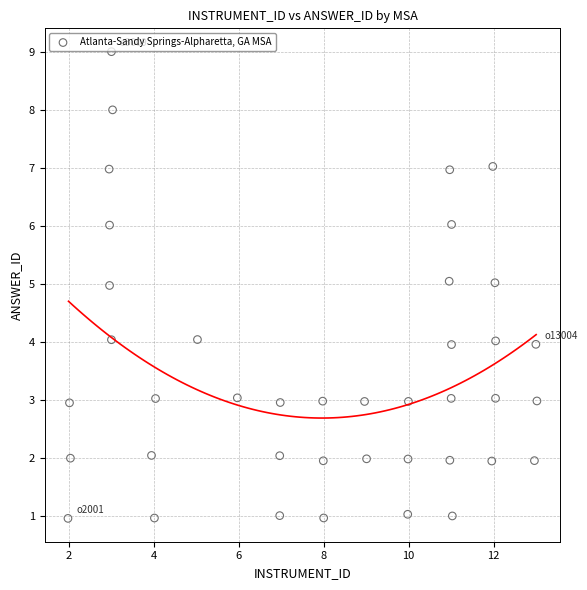

What is the range of Y values (max minus min)?

8.0